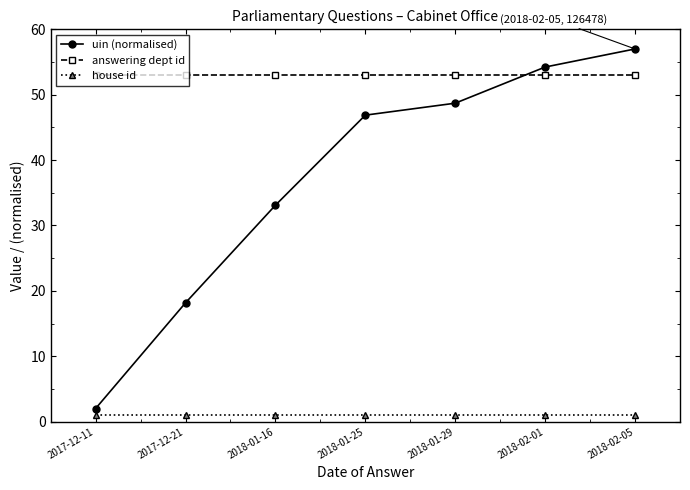

What is the difference between the maximum and minimum values in the uin (normalised) series?

55.0